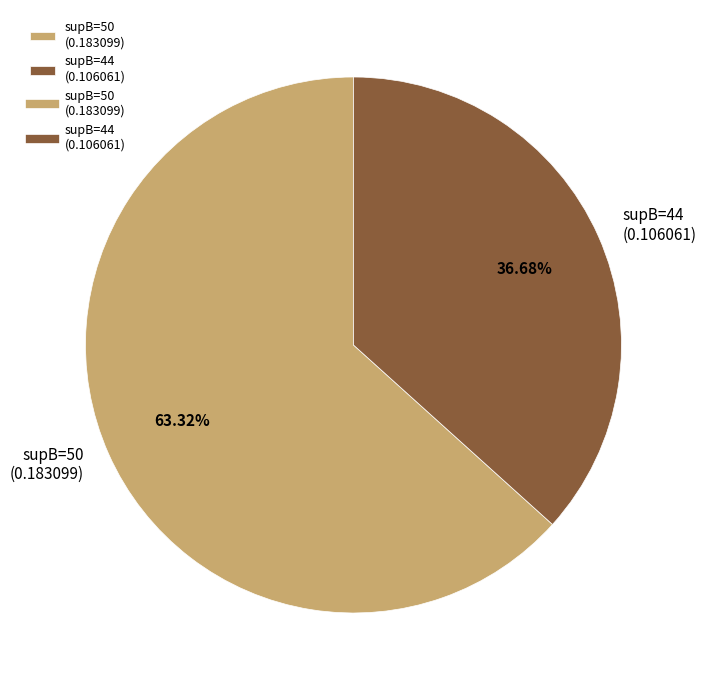

Between supB=50 (0.183099) and supB=44 (0.106061), which is larger?

supB=50 (0.183099)